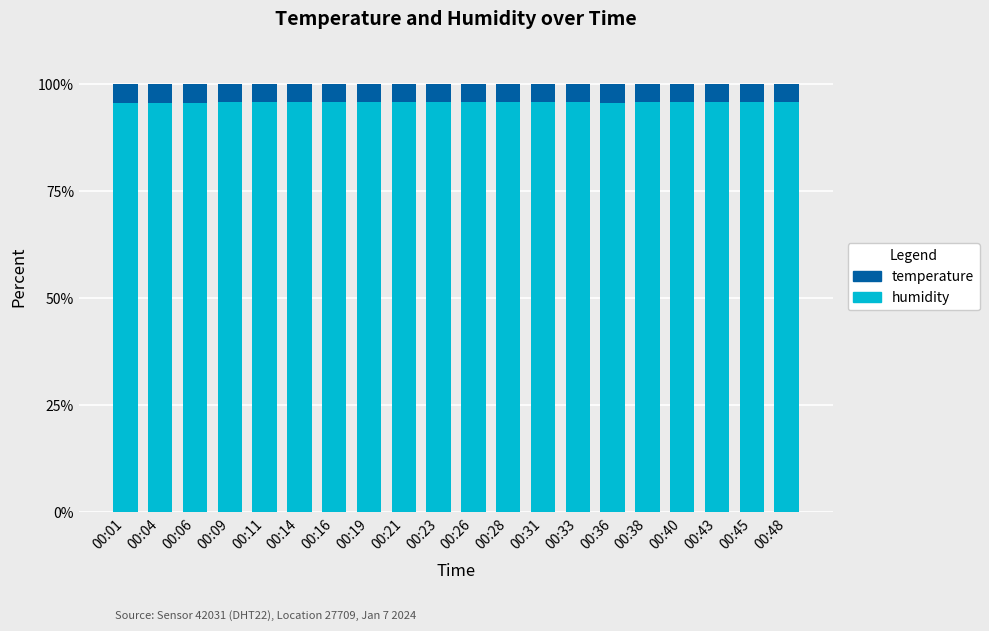

What is the value of the humidity bar at the 20th from the left?

95.8